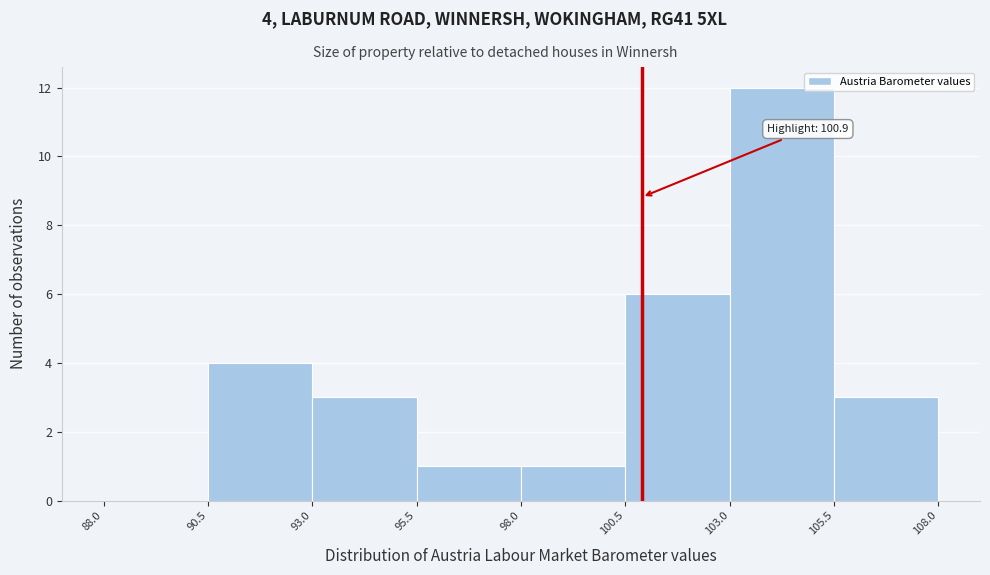

Which range on the x-axis has the tallest bar?

103.0 to 105.5